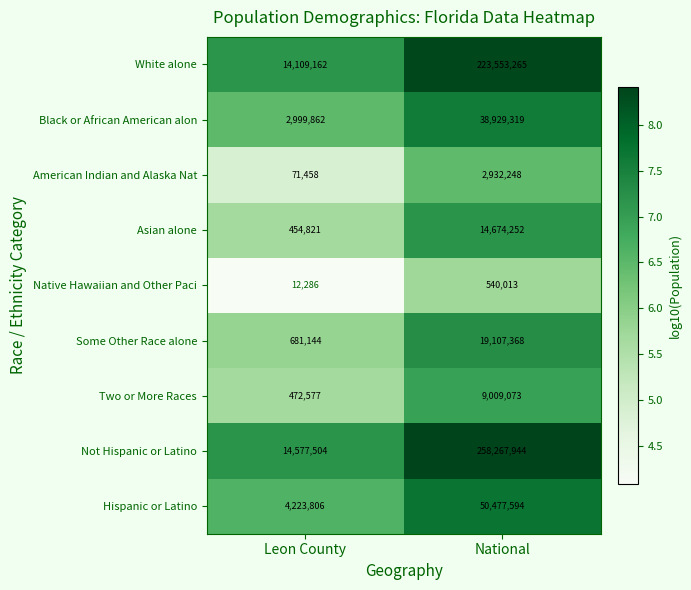

At National, list the series in order from smallest to largest.

Native Hawaiian and Other Paci, American Indian and Alaska Nat, Two or More Races, Asian alone, Some Other Race alone, Black or African American alon, Hispanic or Latino, White alone, Not Hispanic or Latino